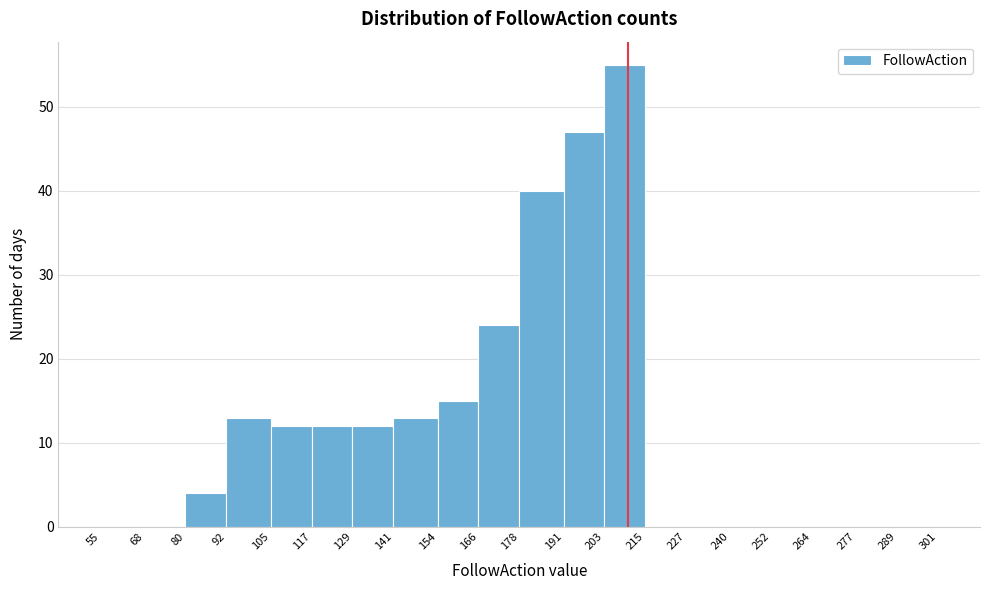

Reading left to right, transcribe this chart: for each bar, give the range it covers on the x-axis and its height. The values are not printed on the chart, so give them approximately, as read against the axis.

55 to 68: 0
68 to 80: 0
80 to 92: 4
92 to 105: 13
105 to 117: 12
117 to 129: 12
129 to 141: 12
141 to 154: 13
154 to 166: 15
166 to 178: 24
178 to 191: 40
191 to 203: 47
203 to 215: 55
215 to 227: 0
227 to 240: 0
240 to 252: 0
252 to 264: 0
264 to 277: 0
277 to 289: 0
289 to 301: 0